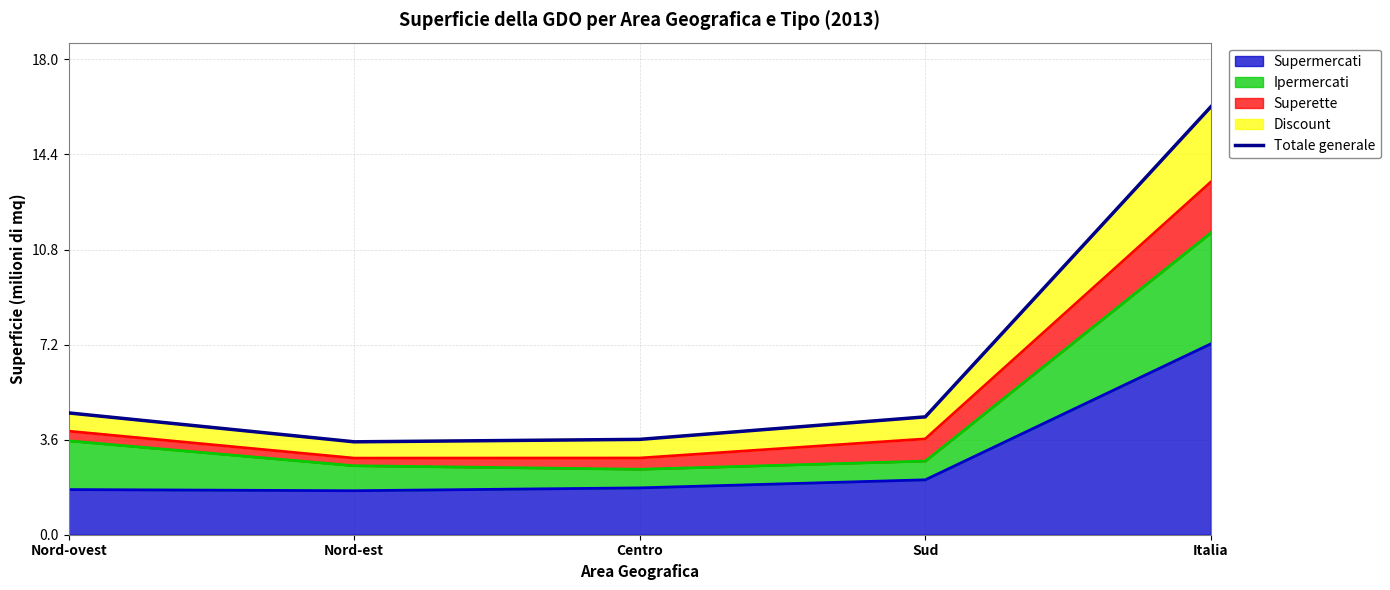

What is the change in value from Nord-est to Centro?

+0.1